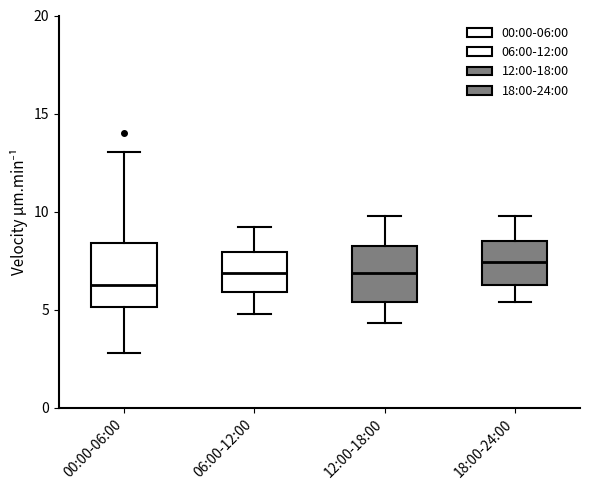

Where does the upper whisker of the box for 12:00-18:00 end on the y-axis? The values are not printed on the chart, so give them approximately, as read against the axis.

10.0